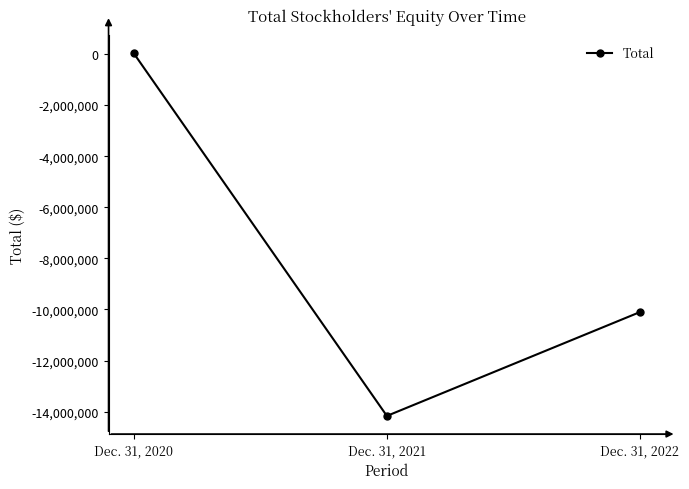

Is this an area chart (filled region under the line)?

No